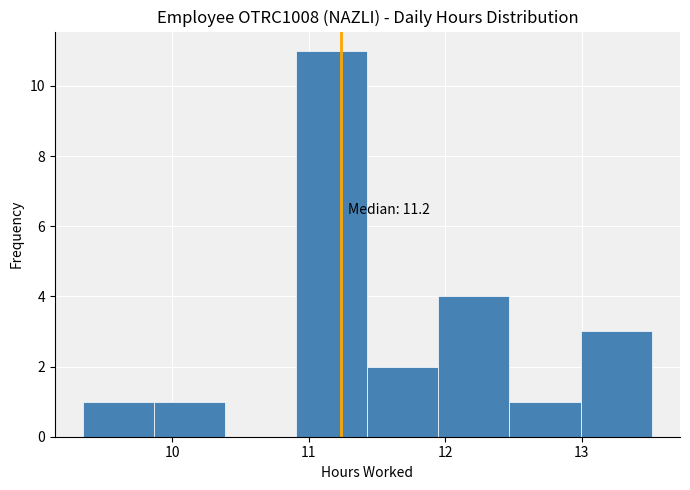

Over which range of the x-axis is the bar tallest?

10.91 to 11.43